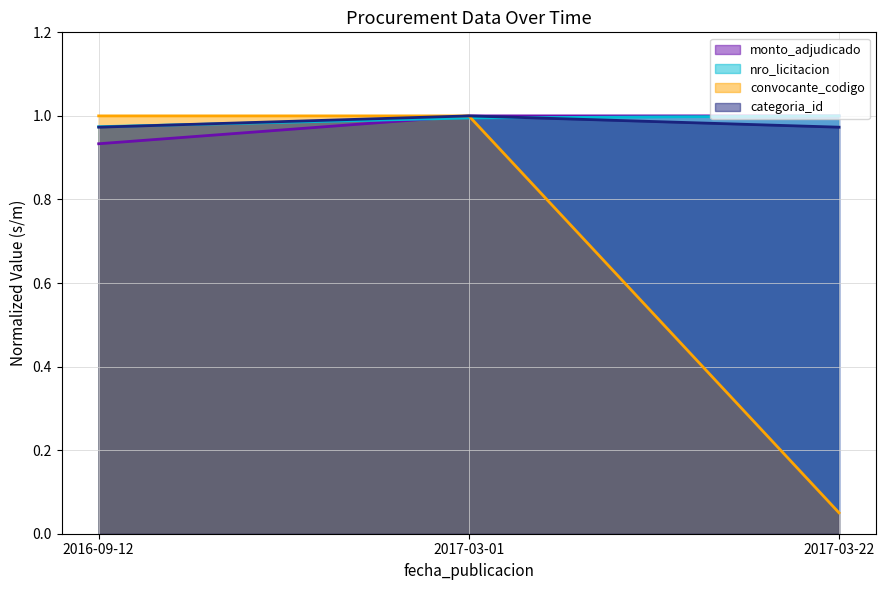

At how many categories does at least one series exceed 0?

3